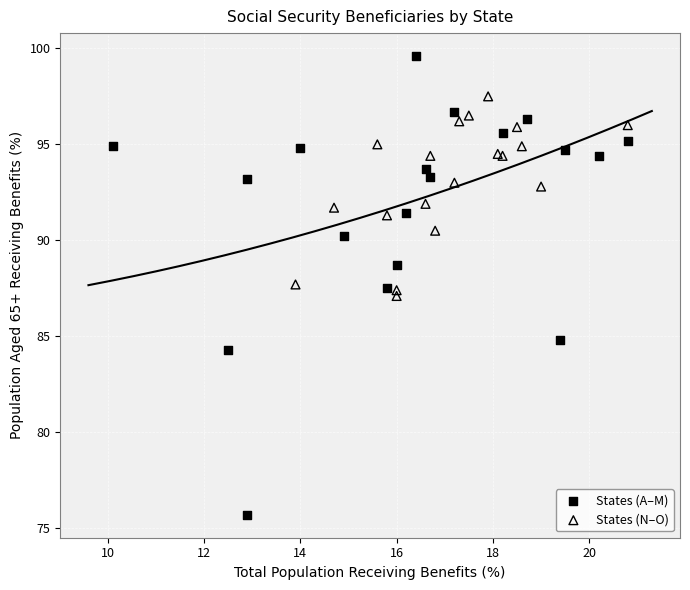

Which series contains the lowest Y value?

States (A–M)